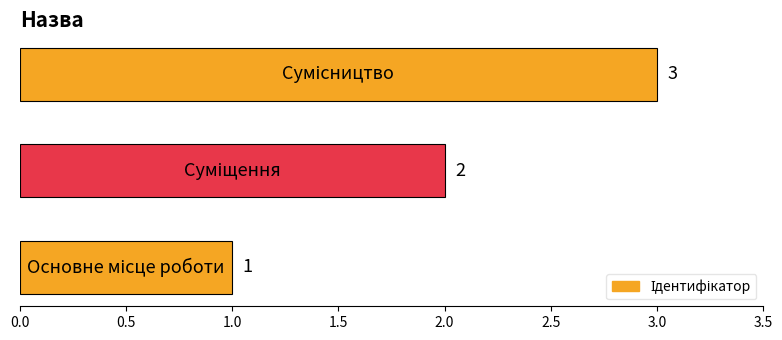

What is the sum of all values?

6